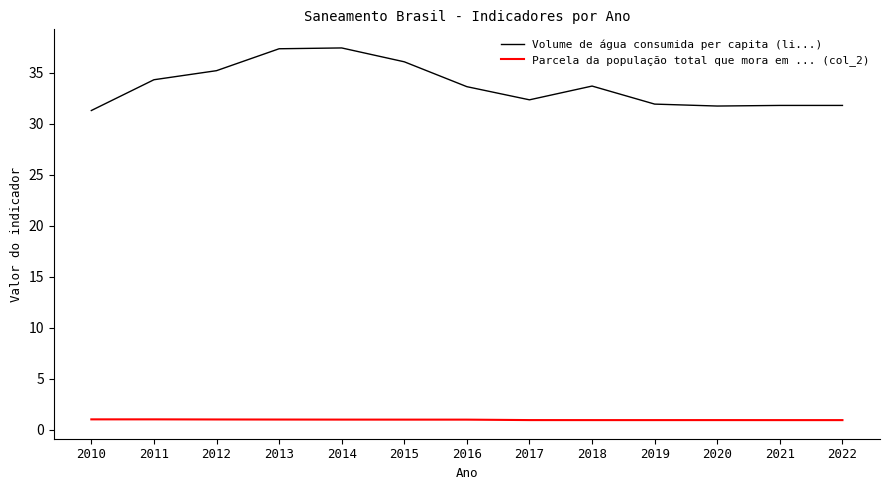

Which series has the largest total across all categories?

Volume de água consumida per capita (li...)